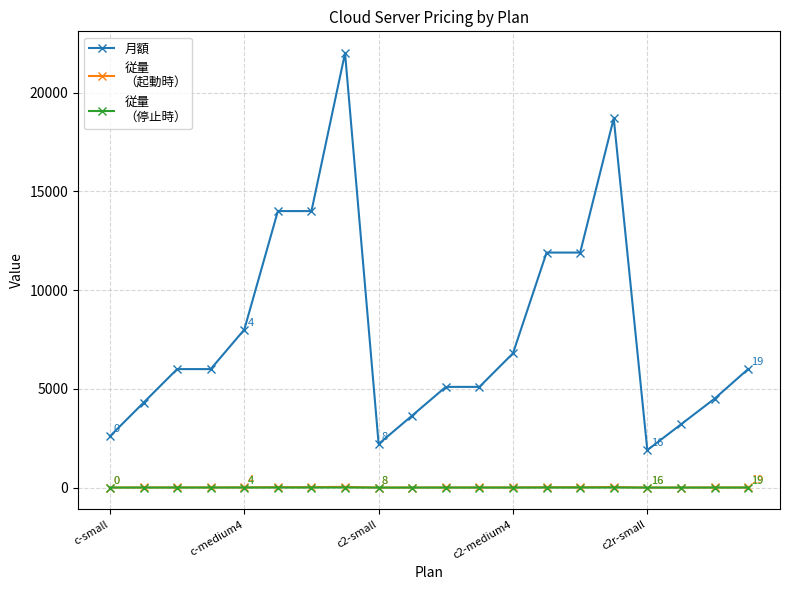

What is the greatest value displayed?

22000